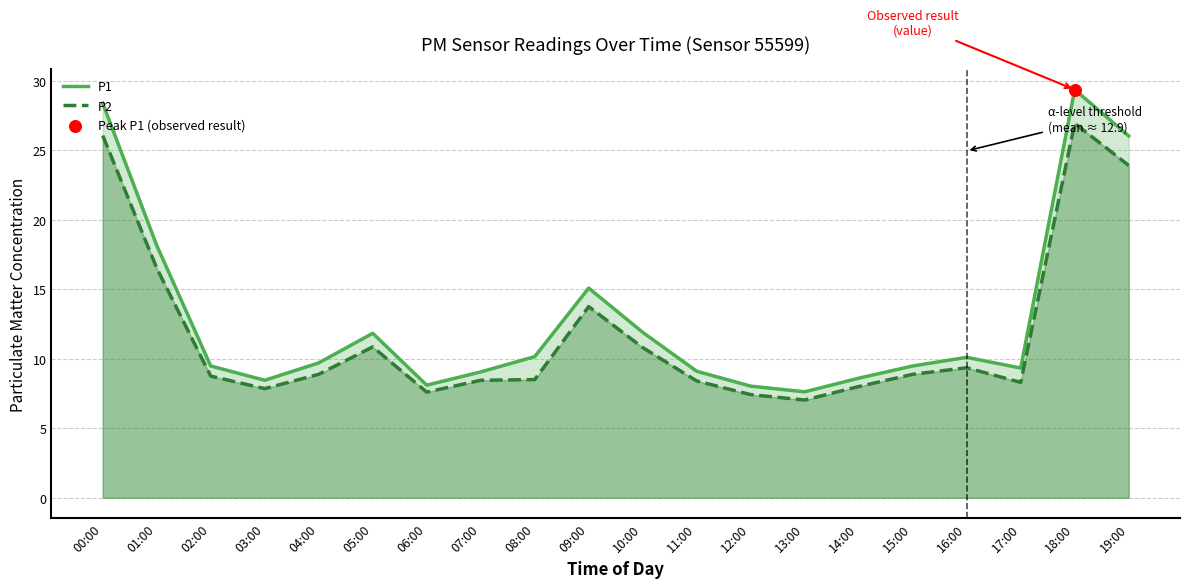

At how many categories does at least one series exceed 21?

3